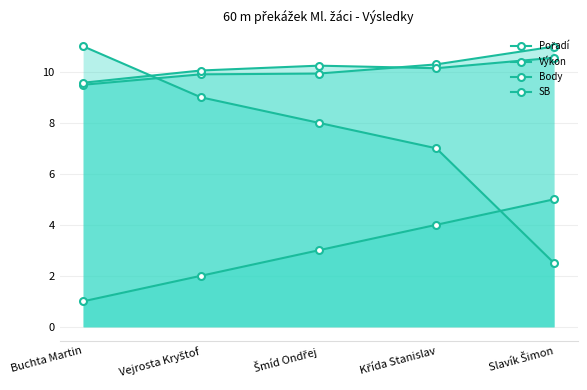

True or false: Pořadí has a value of 5.0 at Slavík Šimon.

True